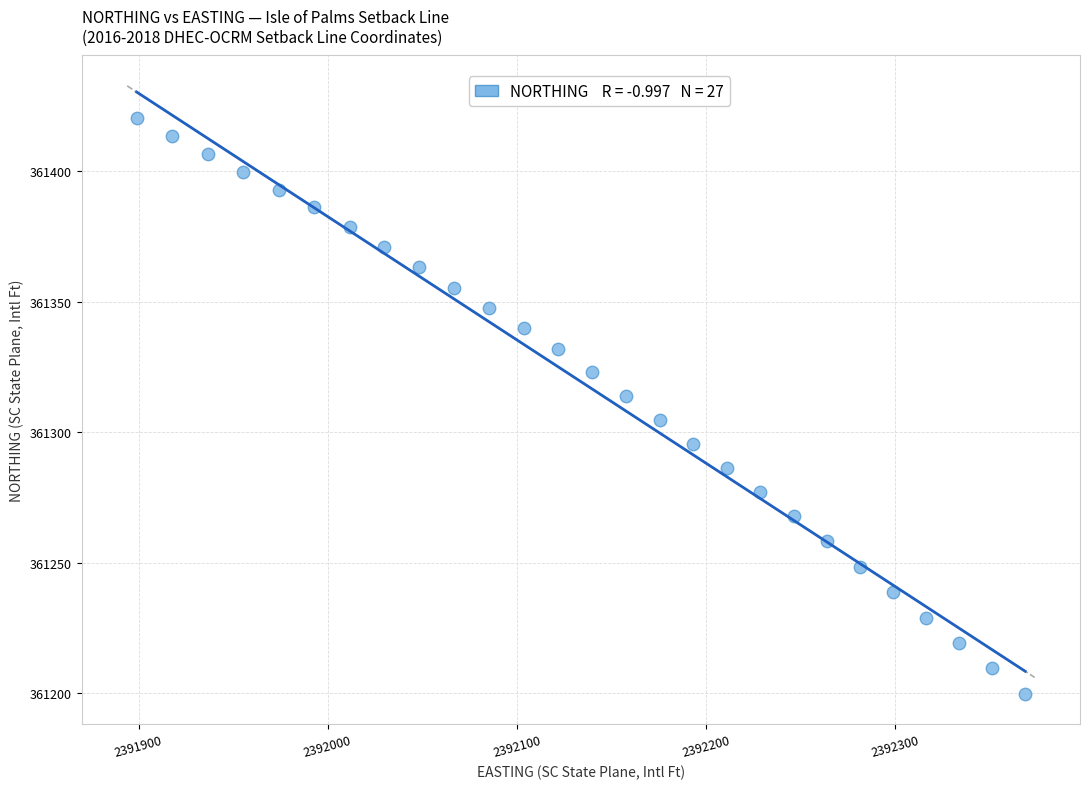

What is the range of X values (max minus min)?

469.9